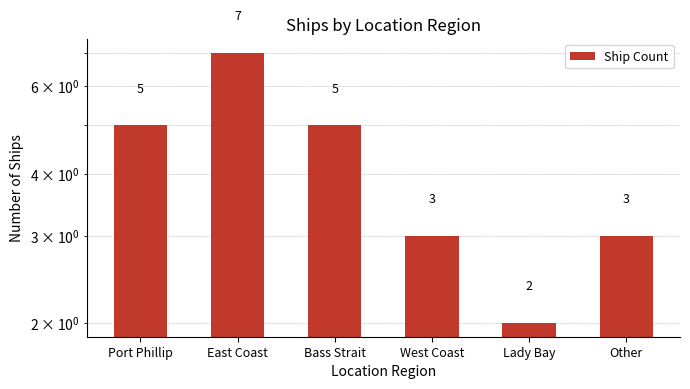

How many values are between 3 and 5?

4